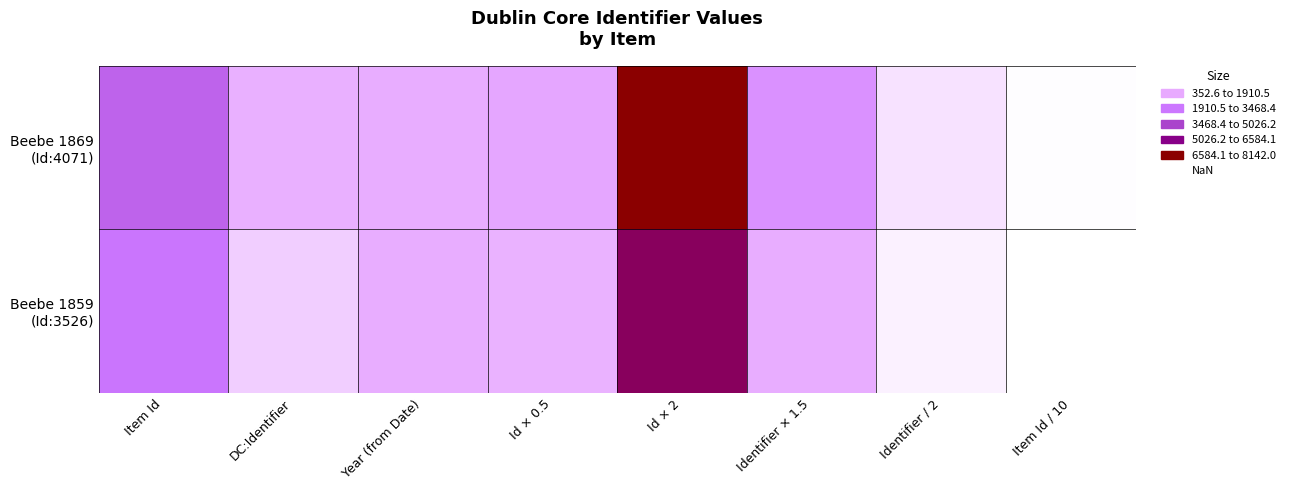

What is the smallest value displayed?

352.6